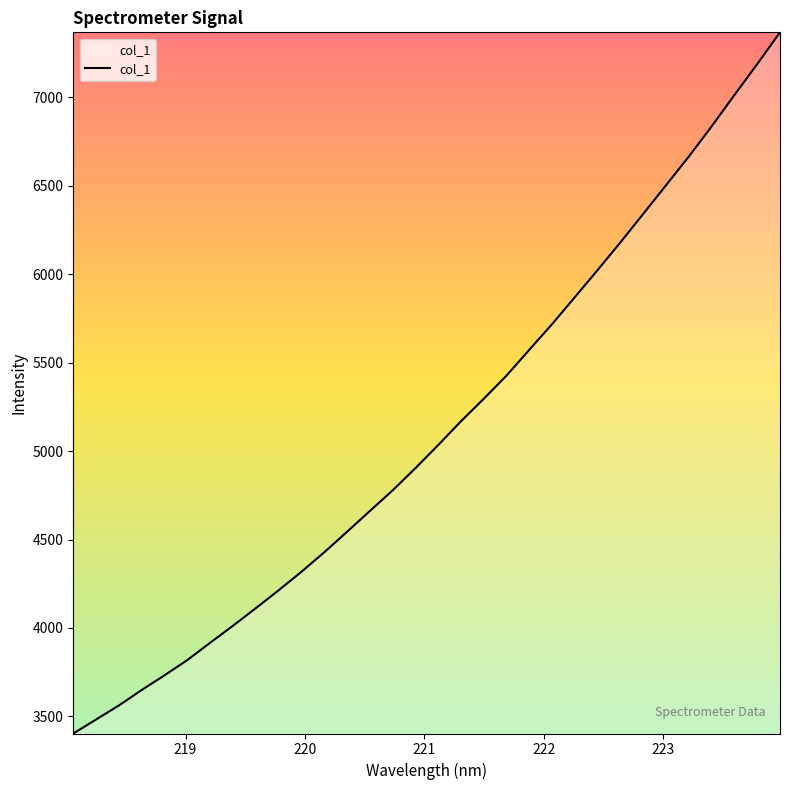

What is the greatest value displayed?

7368.2